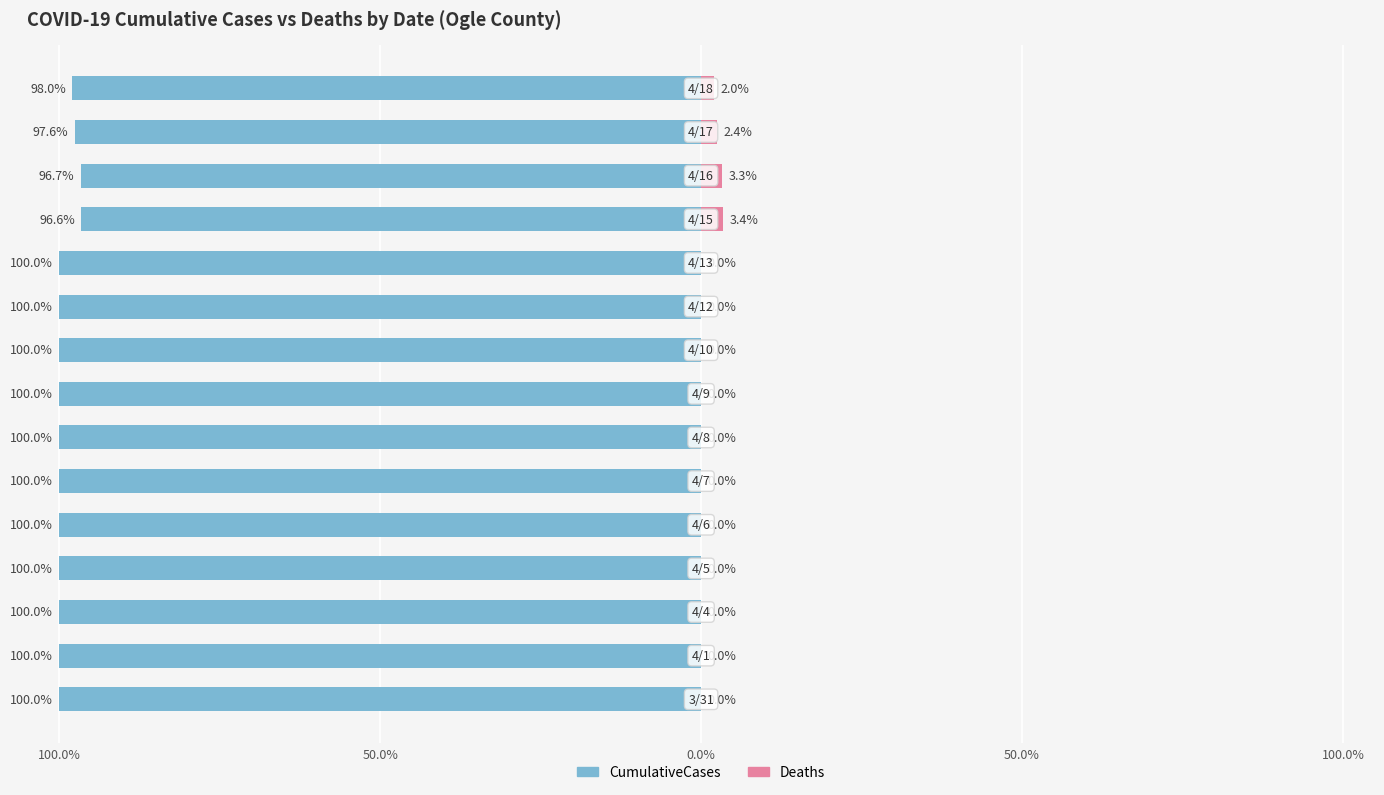

The value of Deaths at 12 is 4.6. True or false?

False